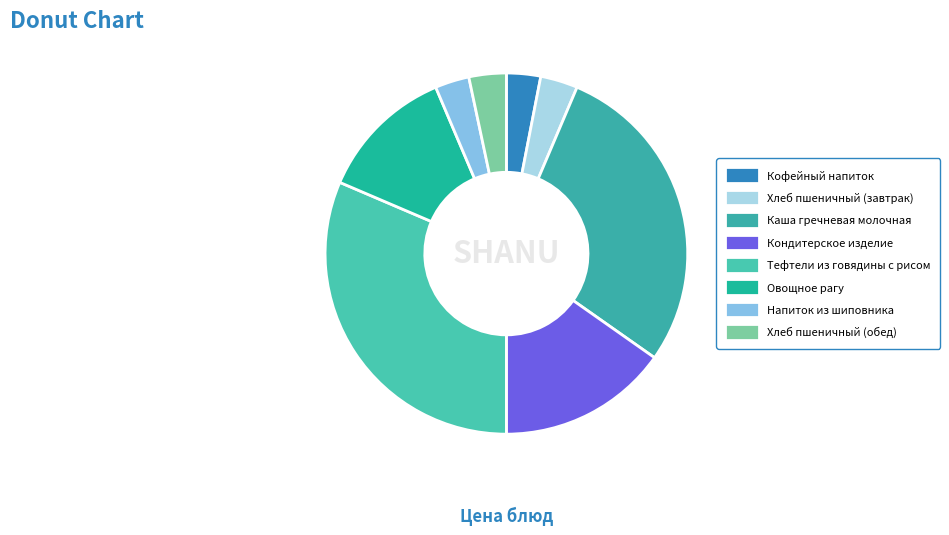

Count the number of slices in the pie.

8